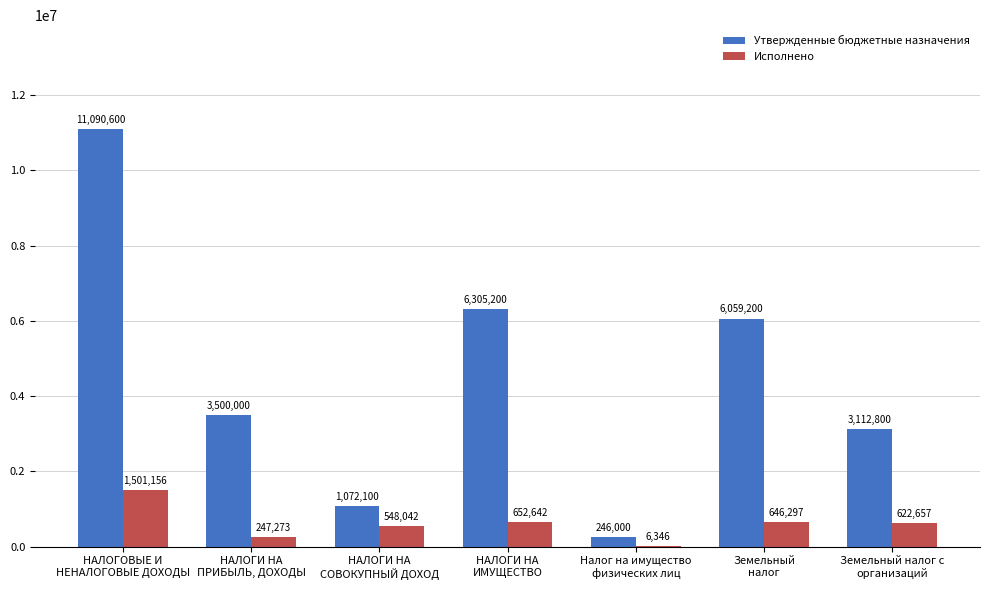

What is the maximum value for Утвержденные бюджетные назначения?

11090600.0